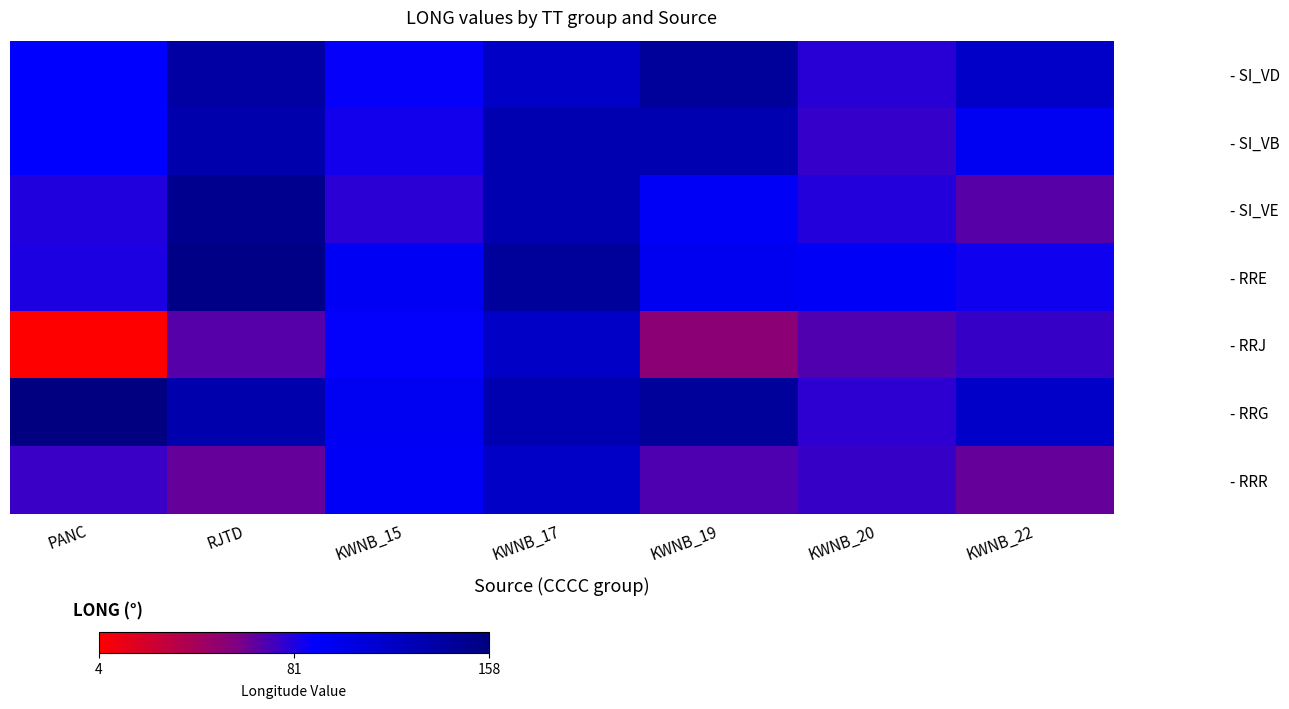

Rank the series by their maximum value, from highest to lowest.

- RRG, - RRE, - SI_VE, - SI_VD, - SI_VB, - RRJ, - RRR